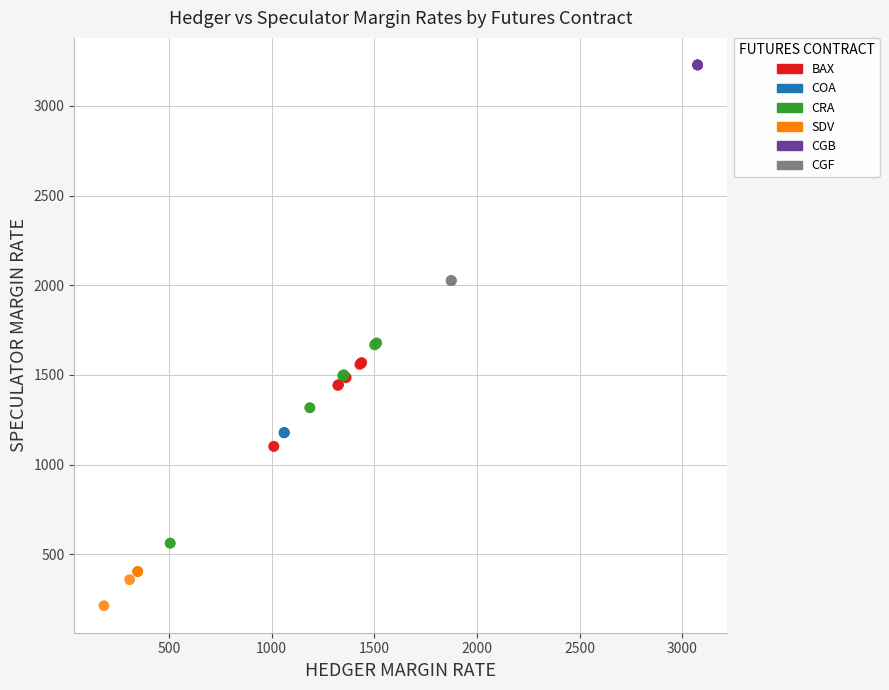

Which series contains the highest Y value?

CGB